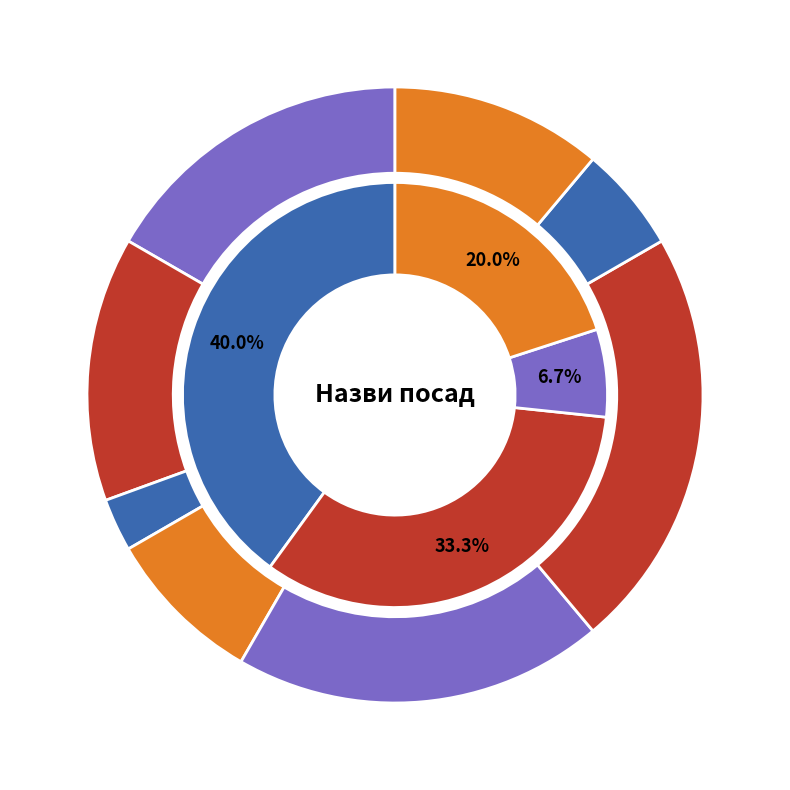

Is there any slice that represents more than half of the pie?

No